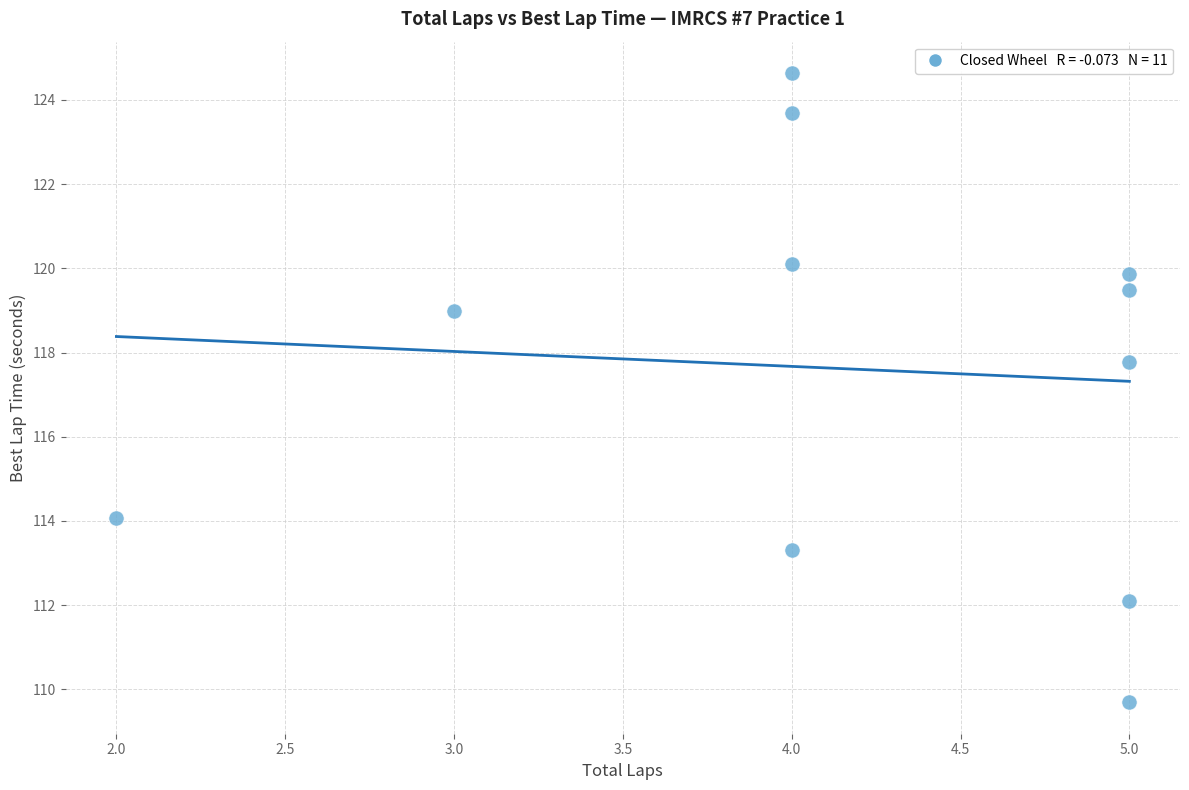

What is the average Y value?

117.6